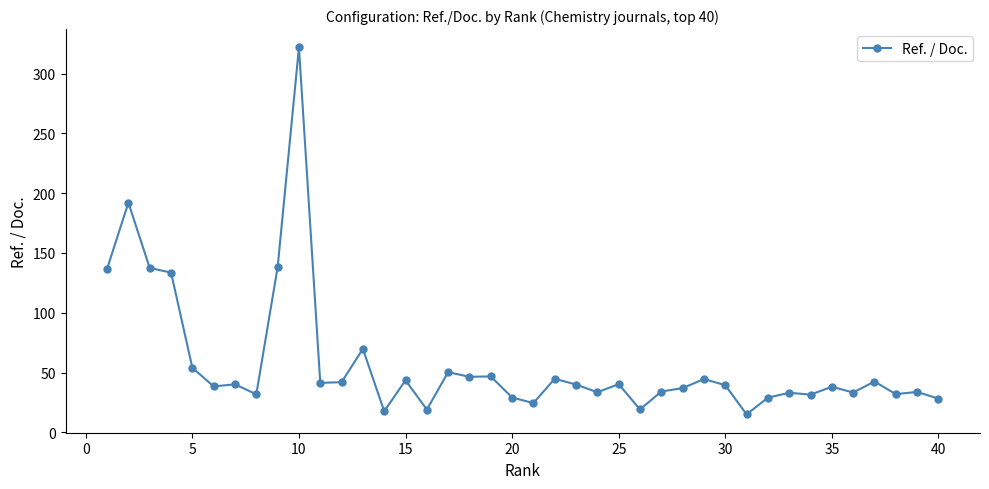

True or false: the data has more than 2 interior local peaks.

True